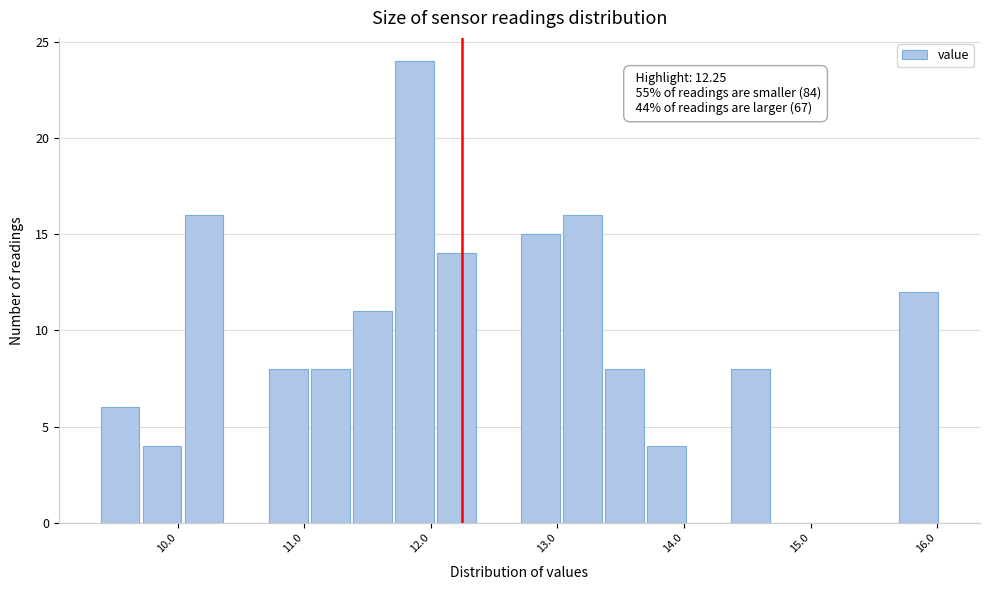

Around what value on the x-axis is the tallest bar? Give the approximate position of its centre, as read against the axis.

11.9